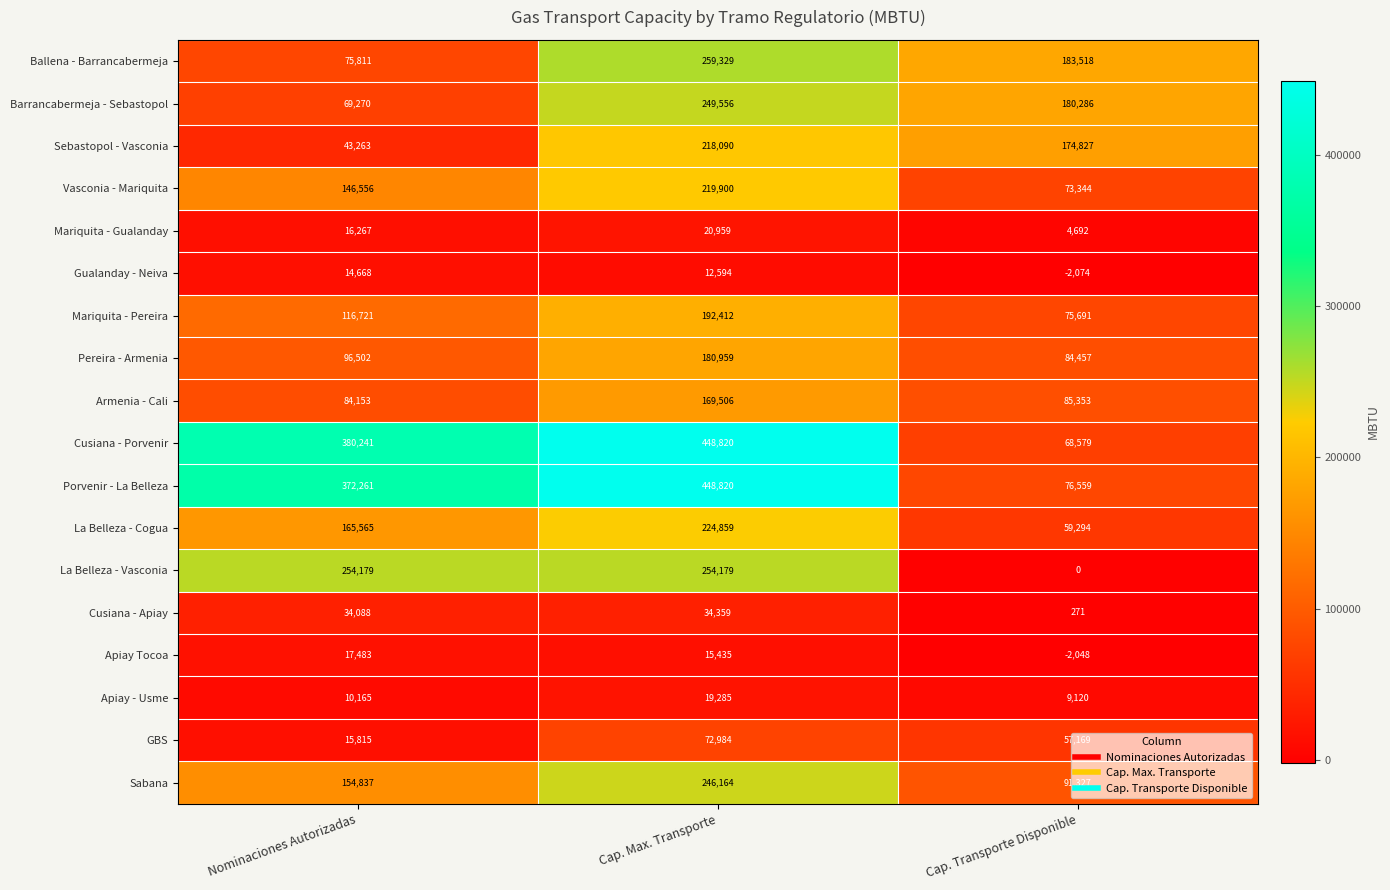

At how many categories does at least one series exceed 322969?

2